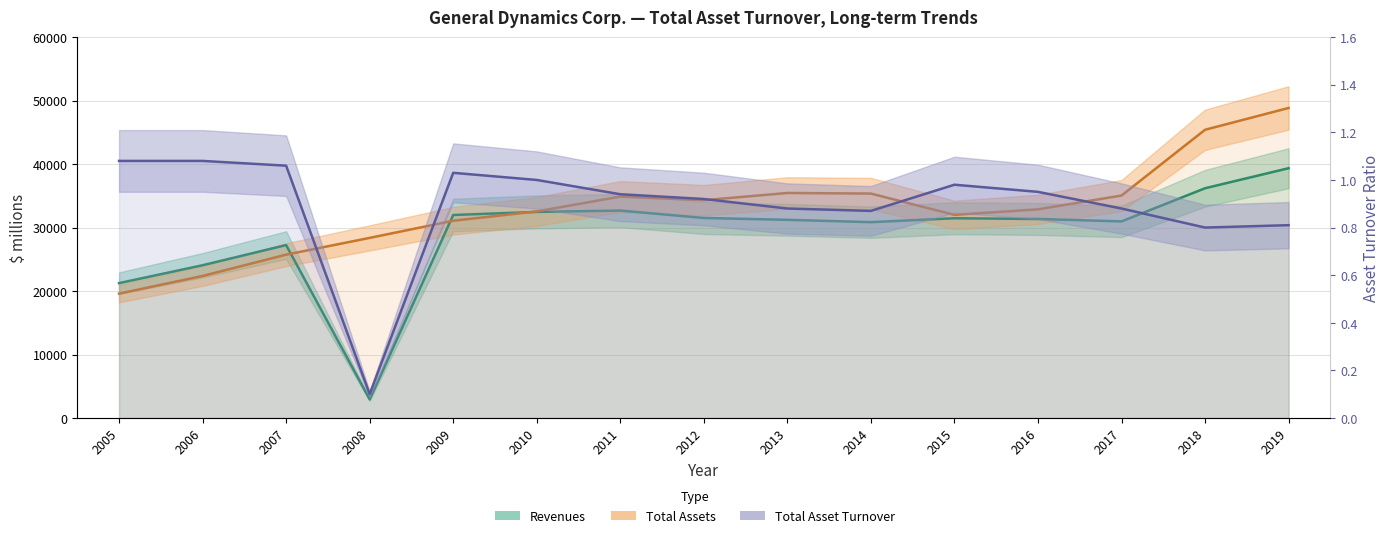

Which series changed the most between 2011 and 2015?

Total Assets